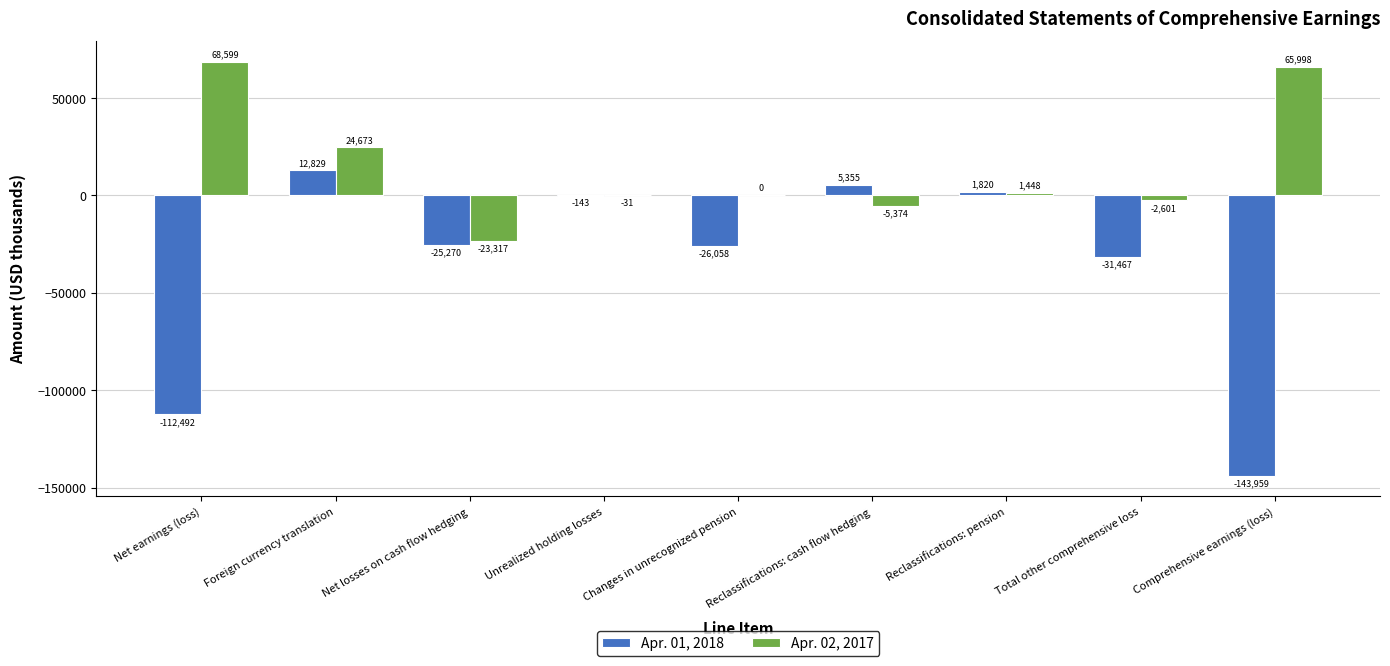

How many values in Apr. 01, 2018 are above zero?

3